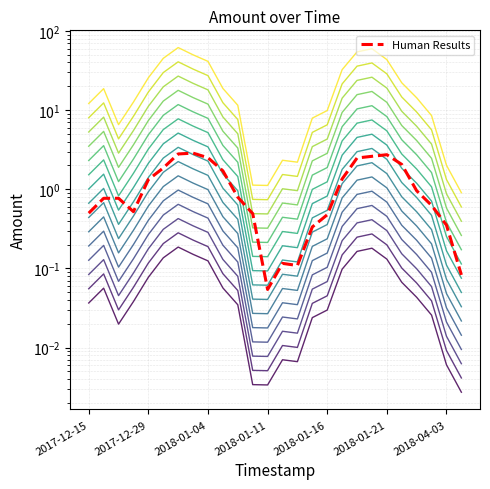

What is the difference between the second highest and minimum values?

2.7